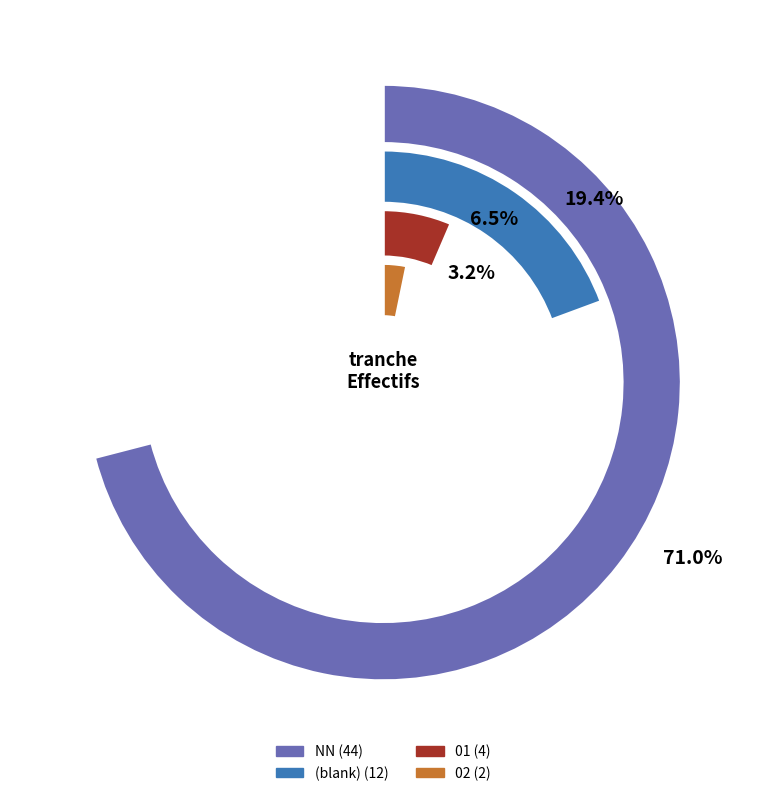

Combined, do 03 and  account for over 50%?

No